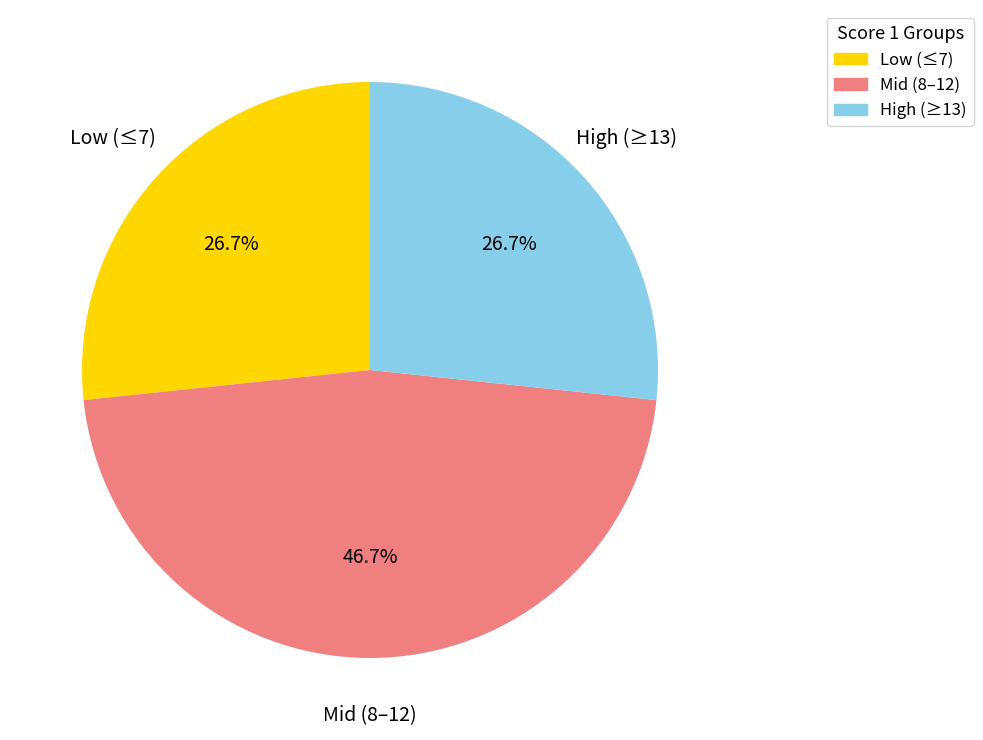

Is there any slice that represents more than half of the pie?

No